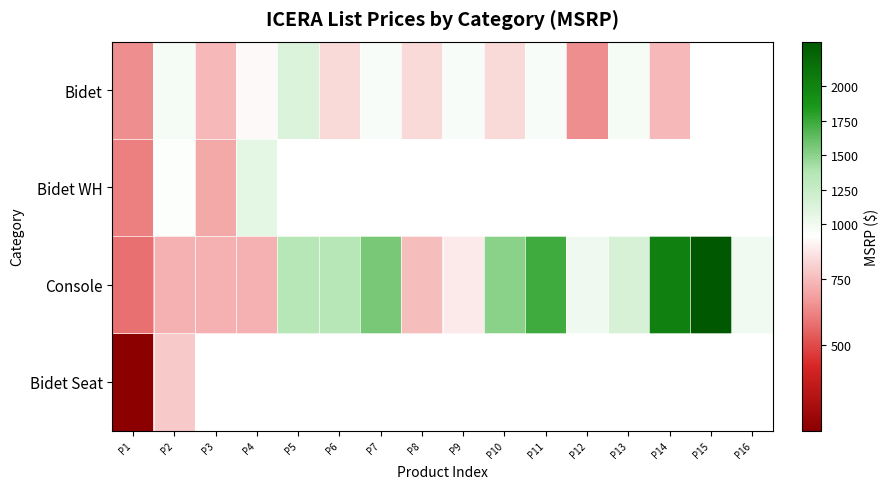

List the series in order of their peak value, highest first.

Console, Bidet, Bidet WH, Bidet Seat